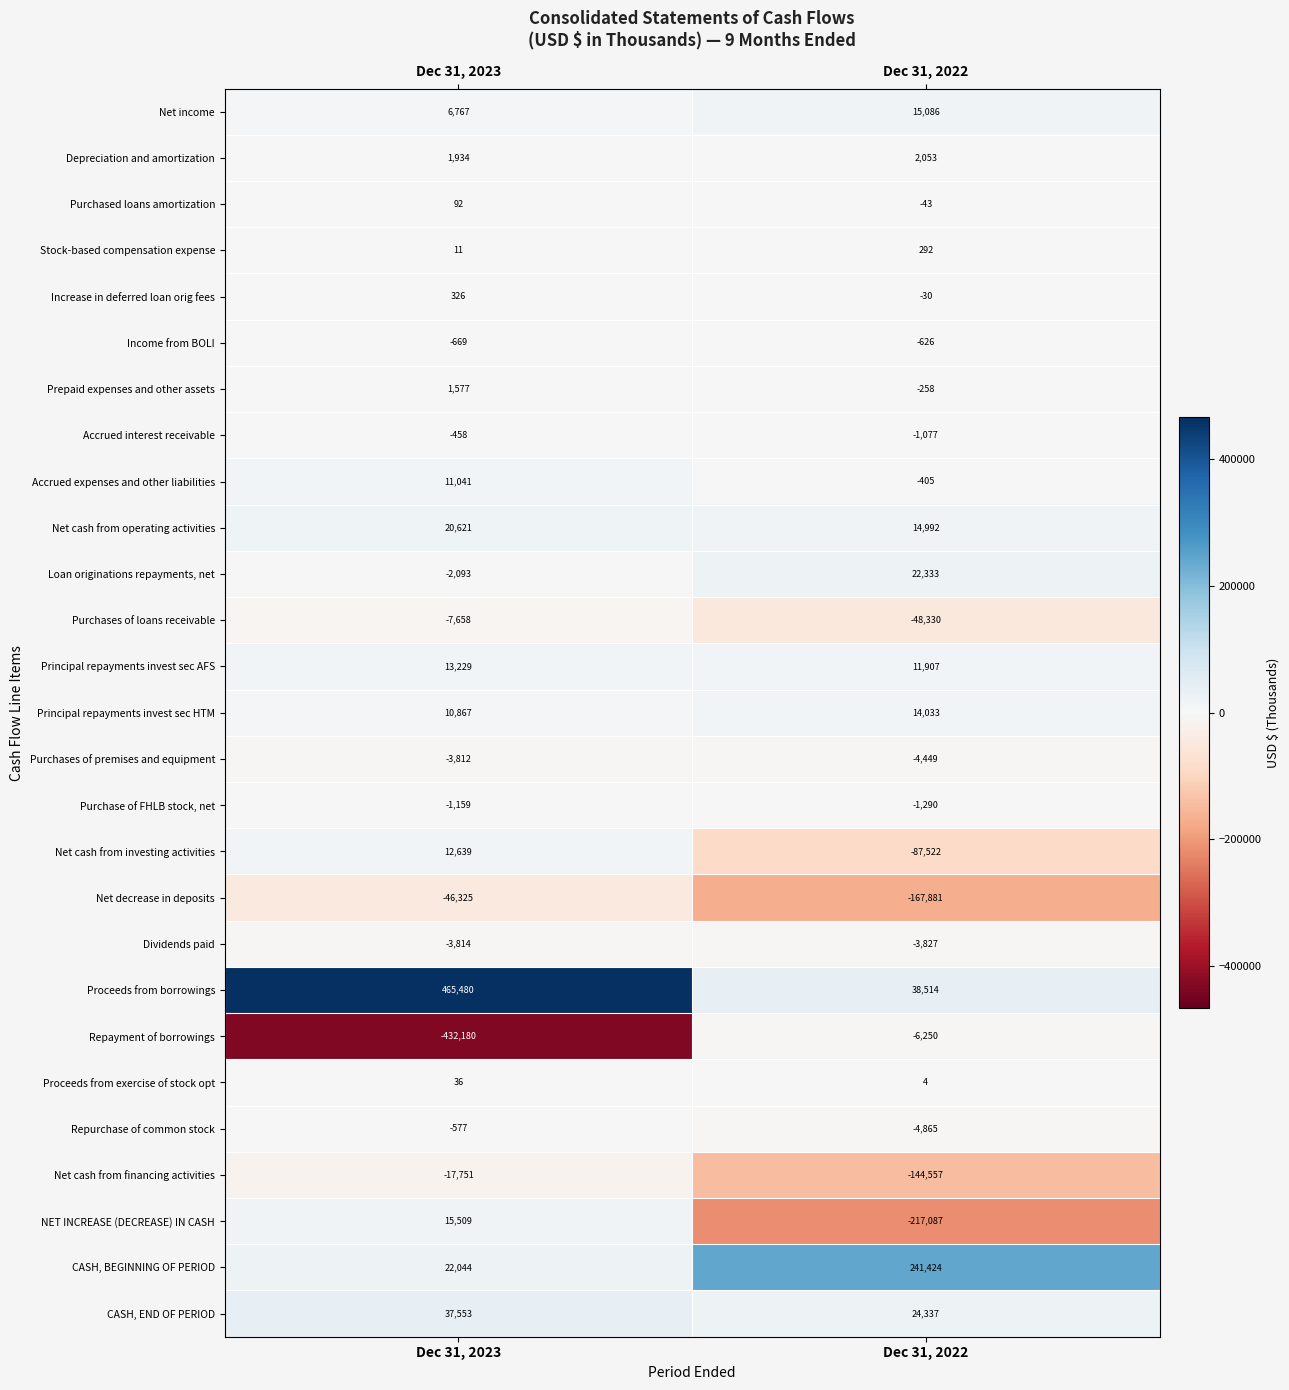

Is it true that Purchases of loans receivable equals -10884 at Dec 31, 2023?

False